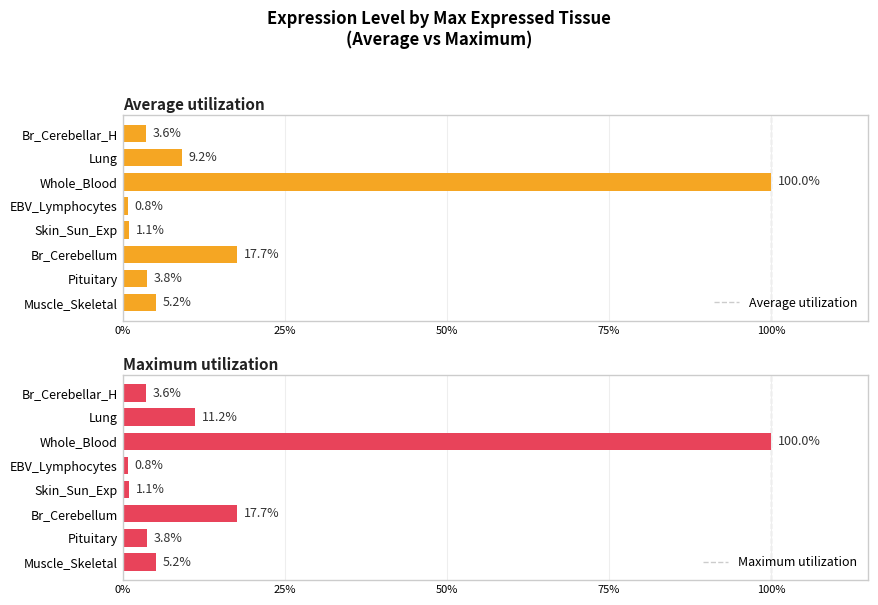

Reading left to right, transcribe all the data shown in this chart.

Average utilization: 3.6	9.2	100.0	0.8	1.1	17.7	3.8	5.2
Maximum utilization: 3.6	11.2	100.0	0.8	1.1	17.7	3.8	5.2